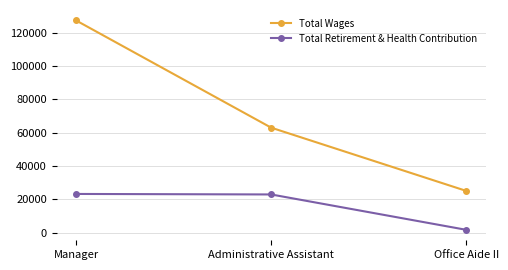

What is the sum of all Total Retirement & Health Contribution values?

47848